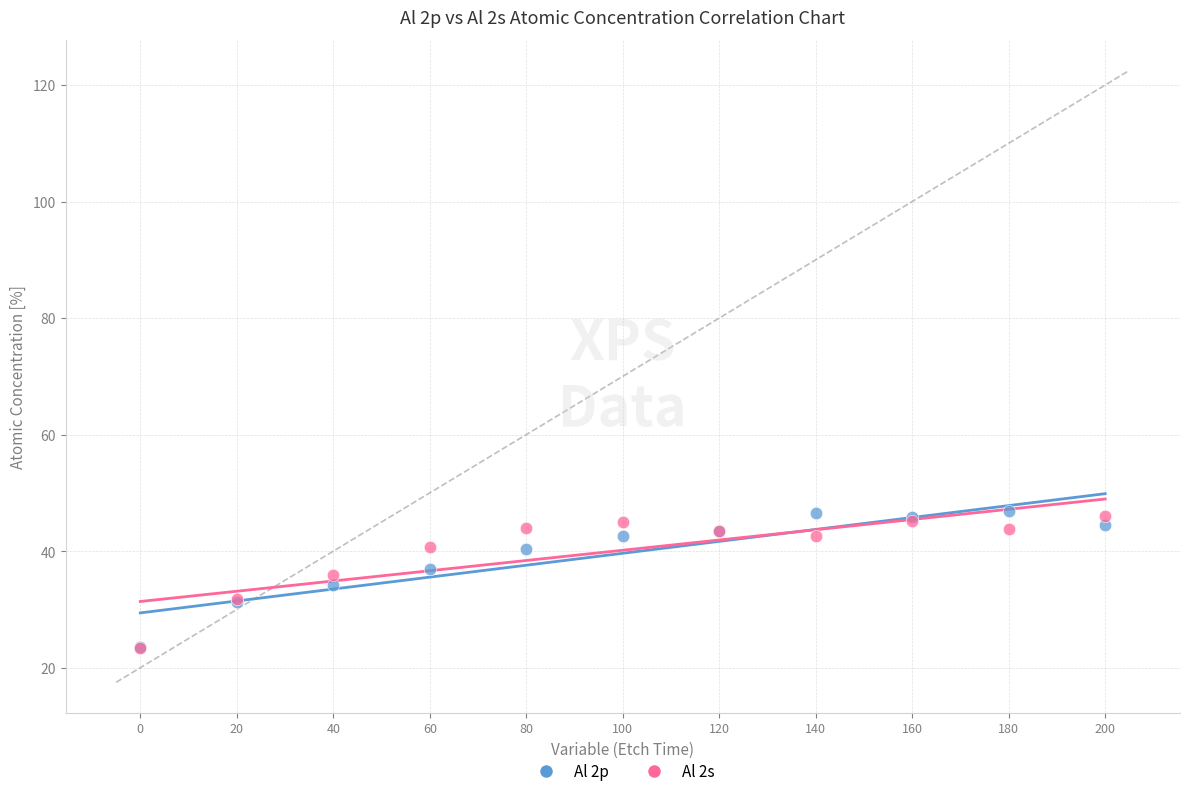

What are all the series names shown in the legend?

Al 2p, Al 2s